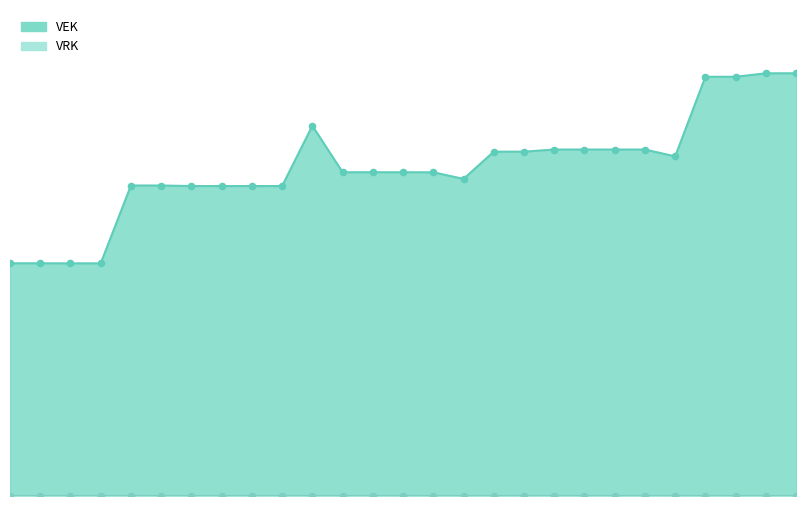

Between 2023 Opmaak - goedgekeurd and 2021 1ste aanpassing - goedgekeurd, which is larger?

2023 Opmaak - goedgekeurd